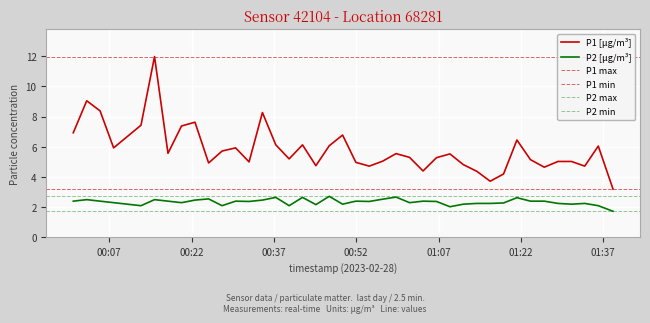

True or false: P1 and P2 intersect in this chart.

False